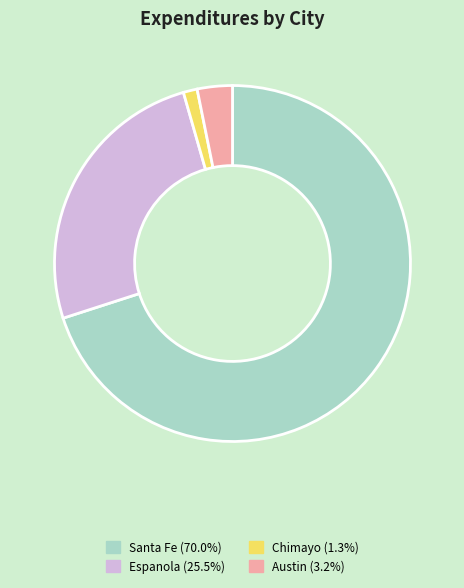

Does any single category account for the majority?

Yes